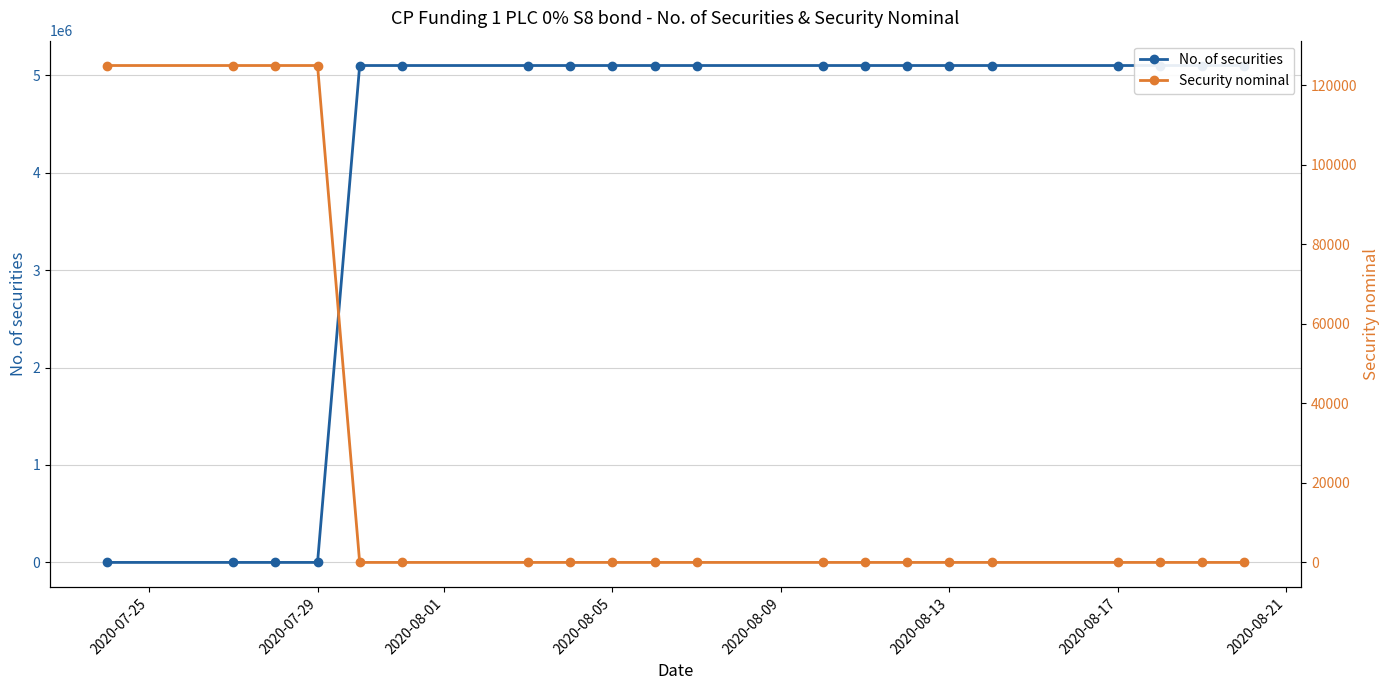

The No. of securities series shows 1886949 at 2020-08-05. True or false?

False